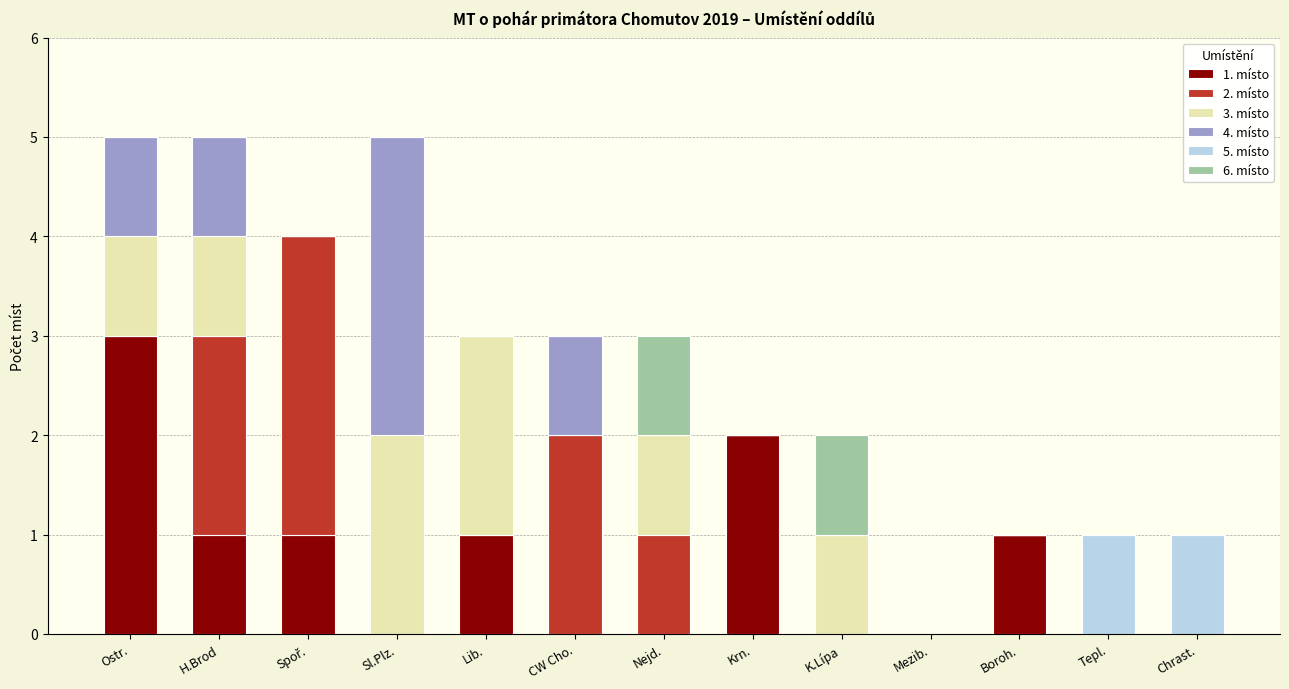

What is the average value of the 1. místo series?

1